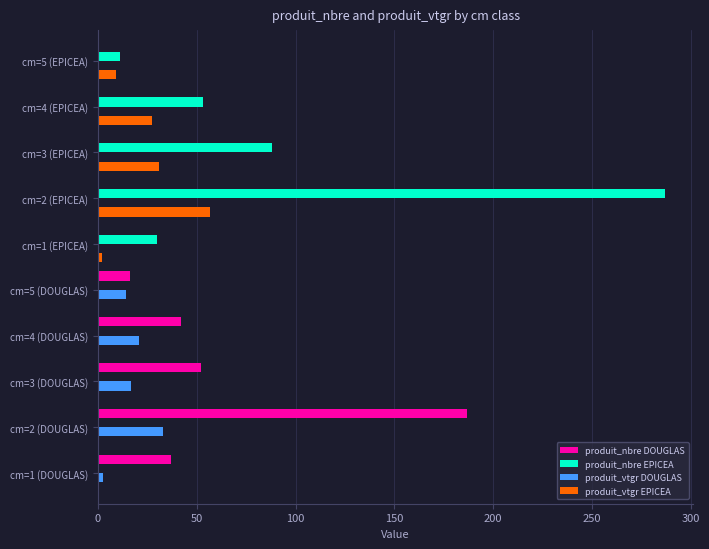

What is the total value across all series at 50?

563.9